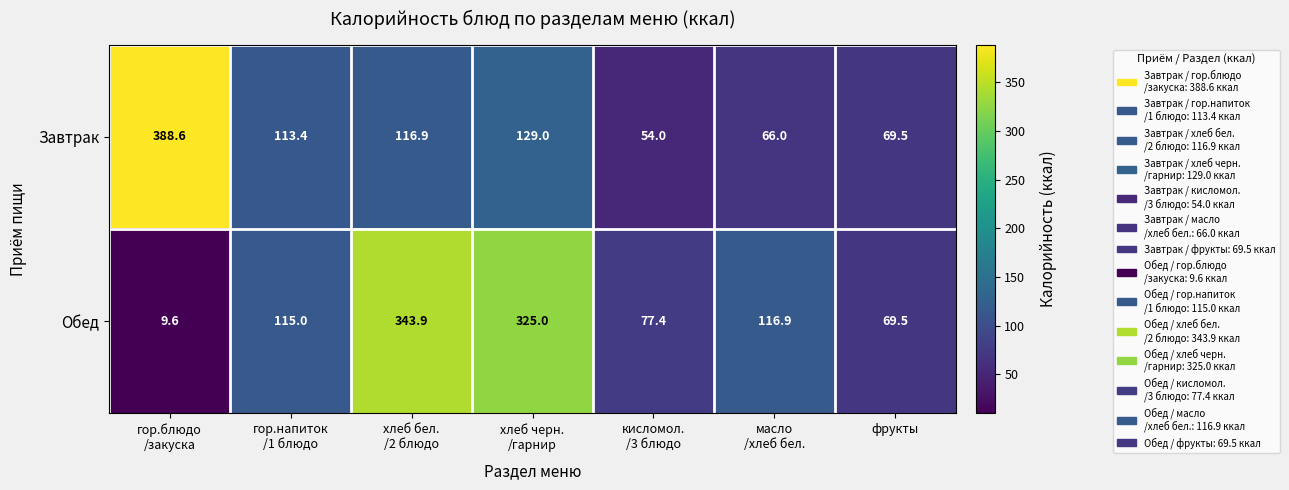

What is the difference between the maximum and second lowest values in the Завтрак series?

322.6